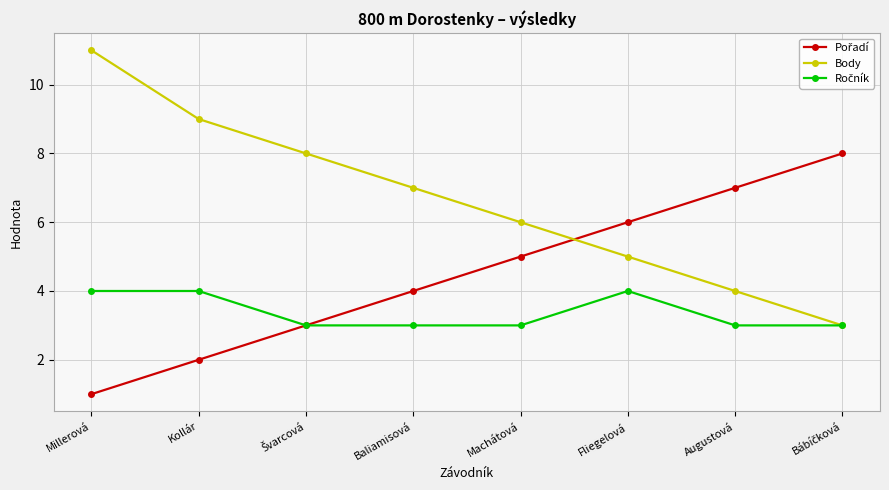

What value does the Body series have at Millerová?

11